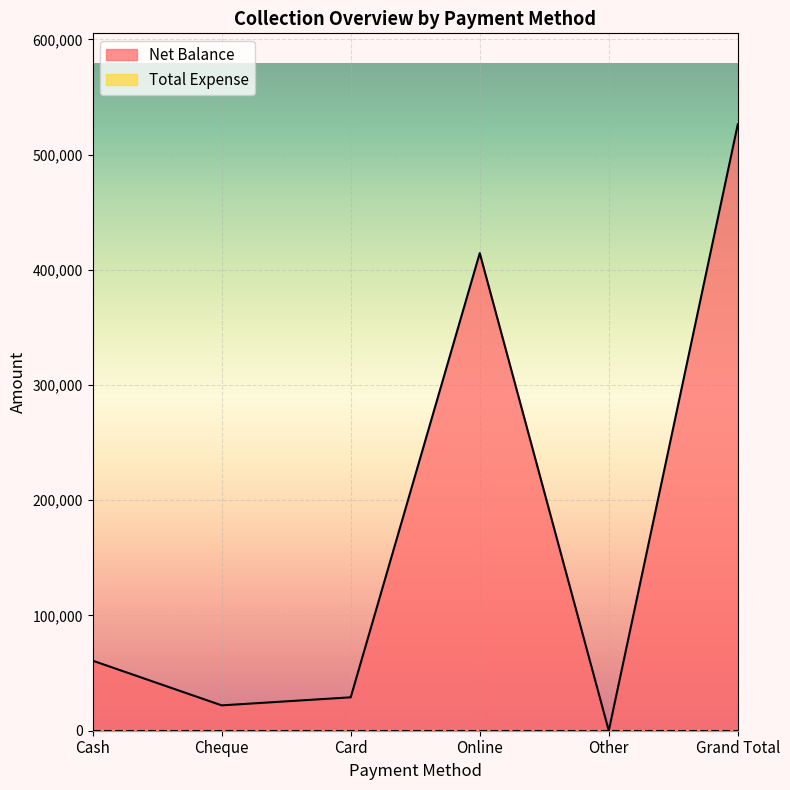

How many lines are shown in the chart?

2